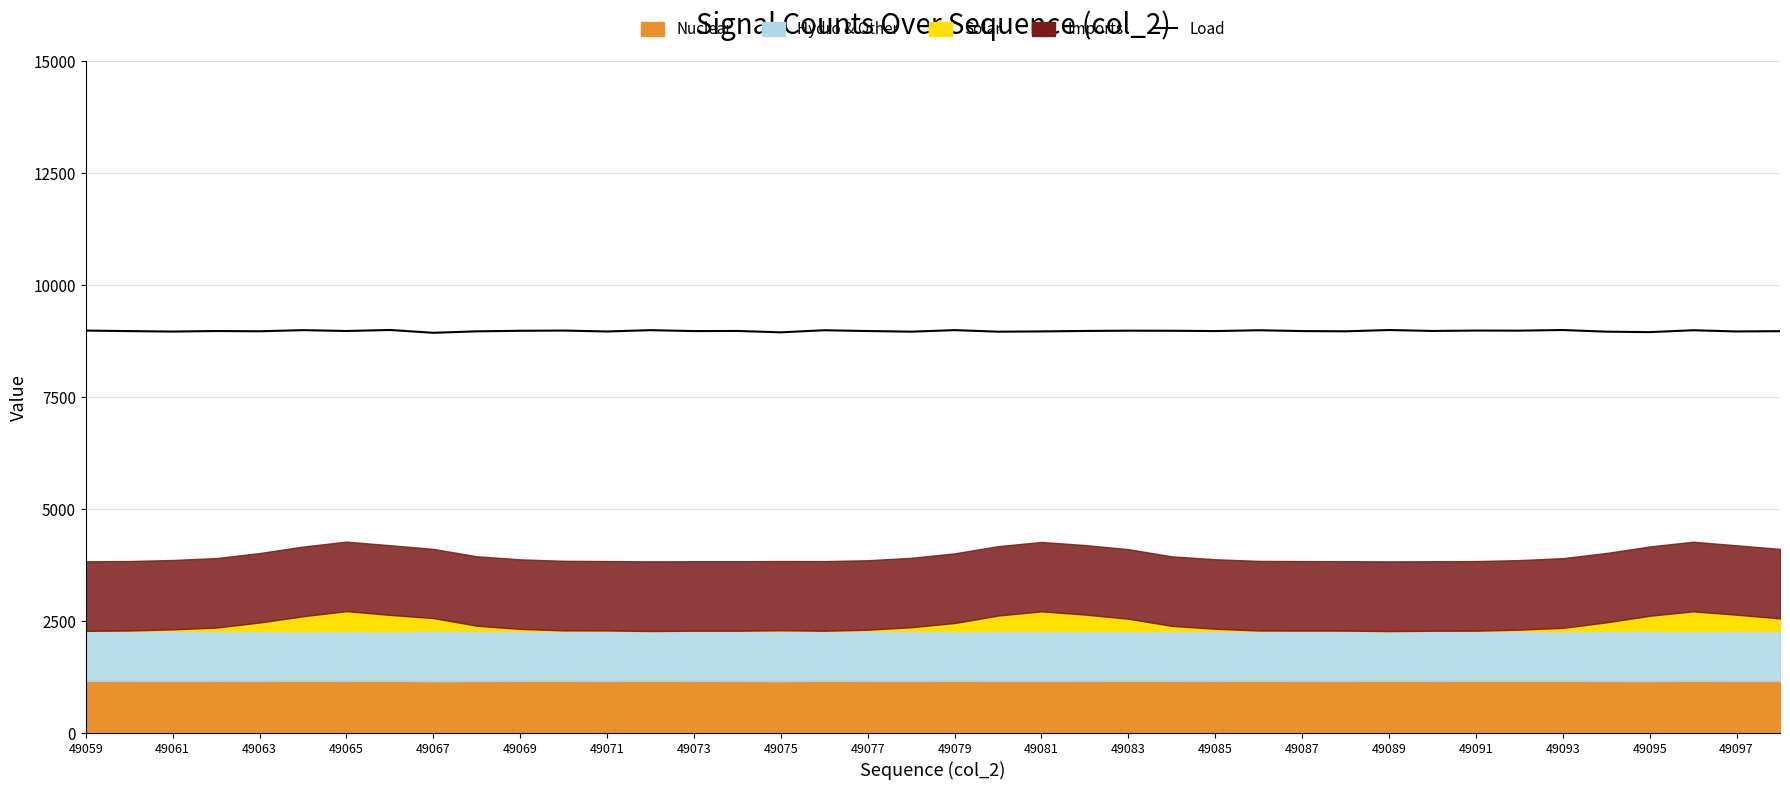

Does the chart have visible grid lines?

Yes